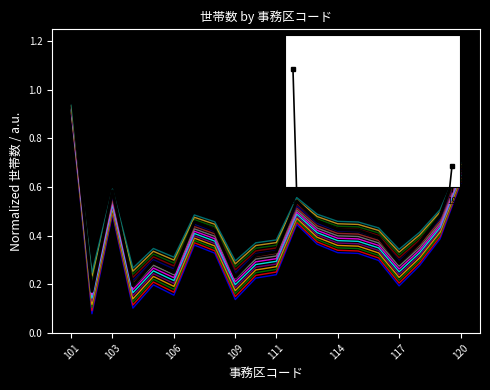

What is the minimum value shown in the chart?

0.1